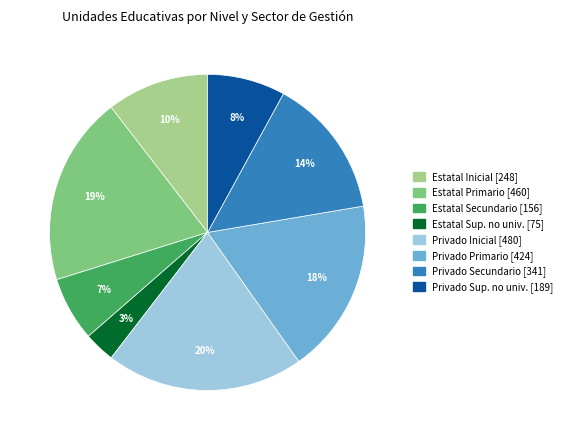

To the nearest percent, what is the average slice percentage?

12%